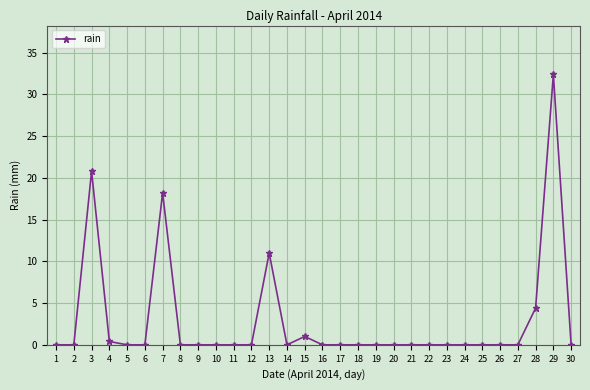

Reading left to right, transcribe all the data shown in this chart.

0.0	0.0	20.8	0.4	0.0	0.0	18.2	0.0	0.0	0.0	0.0	0.0	11.0	0.0	1.0	0.0	0.0	0.0	0.0	0.0	0.0	0.0	0.0	0.0	0.0	0.0	0.0	4.4	32.4	0.0